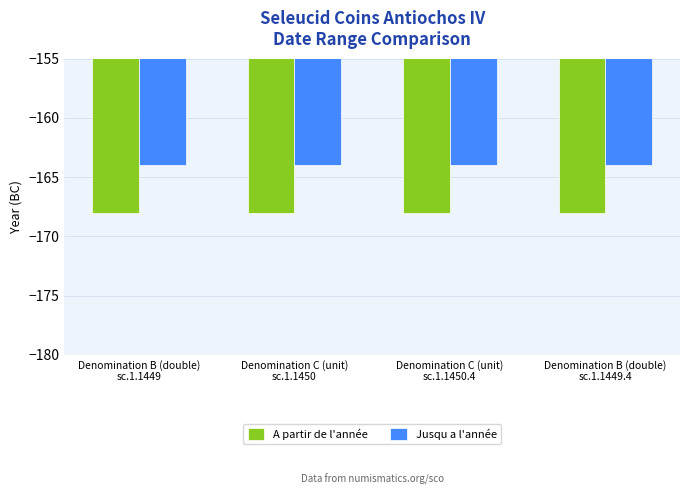

What position from the right is Denomination C (unit)
sc.1.1450.4?

2